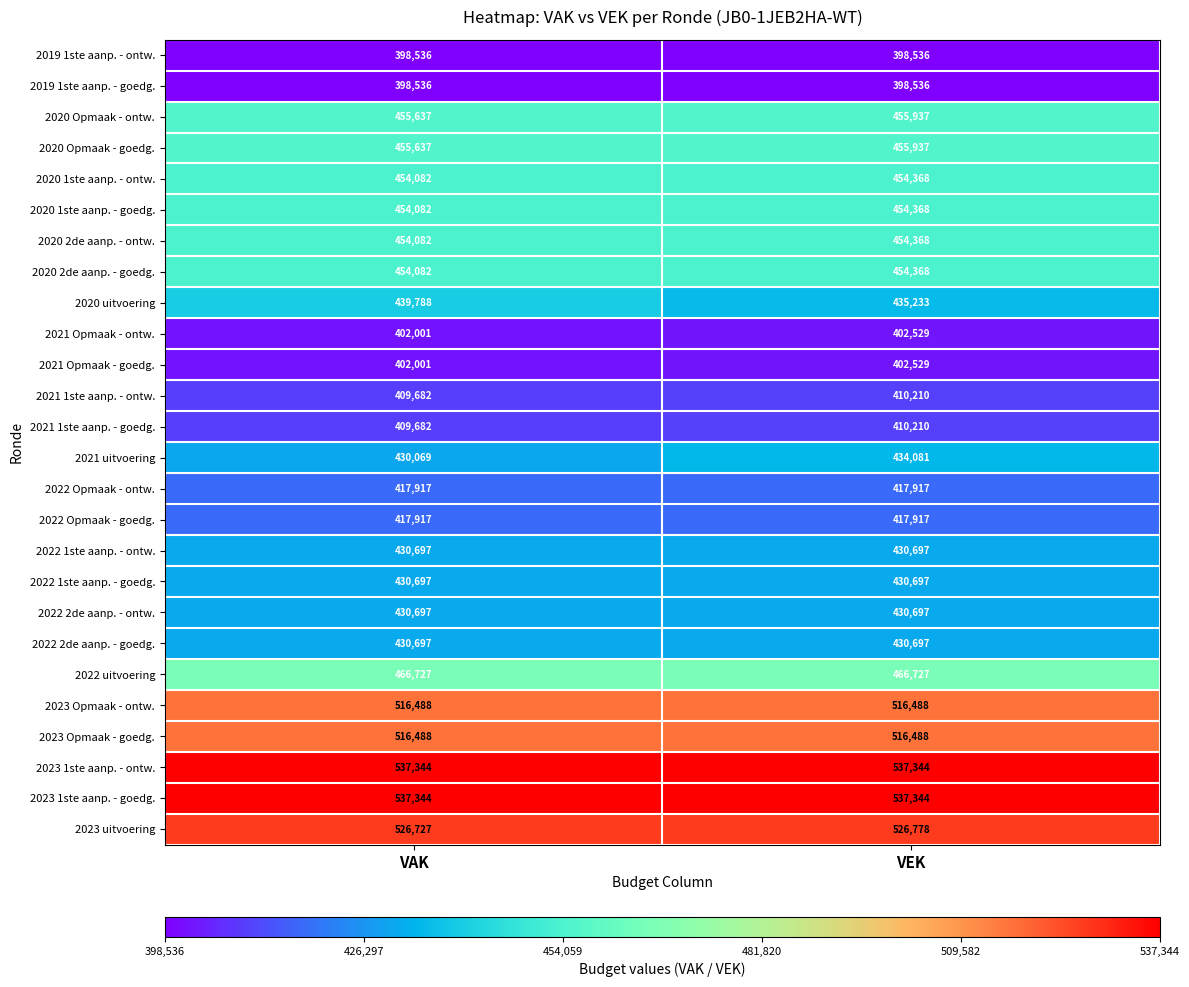

What is the average value of the 2019 1ste aanp. - goedg. series?

398536